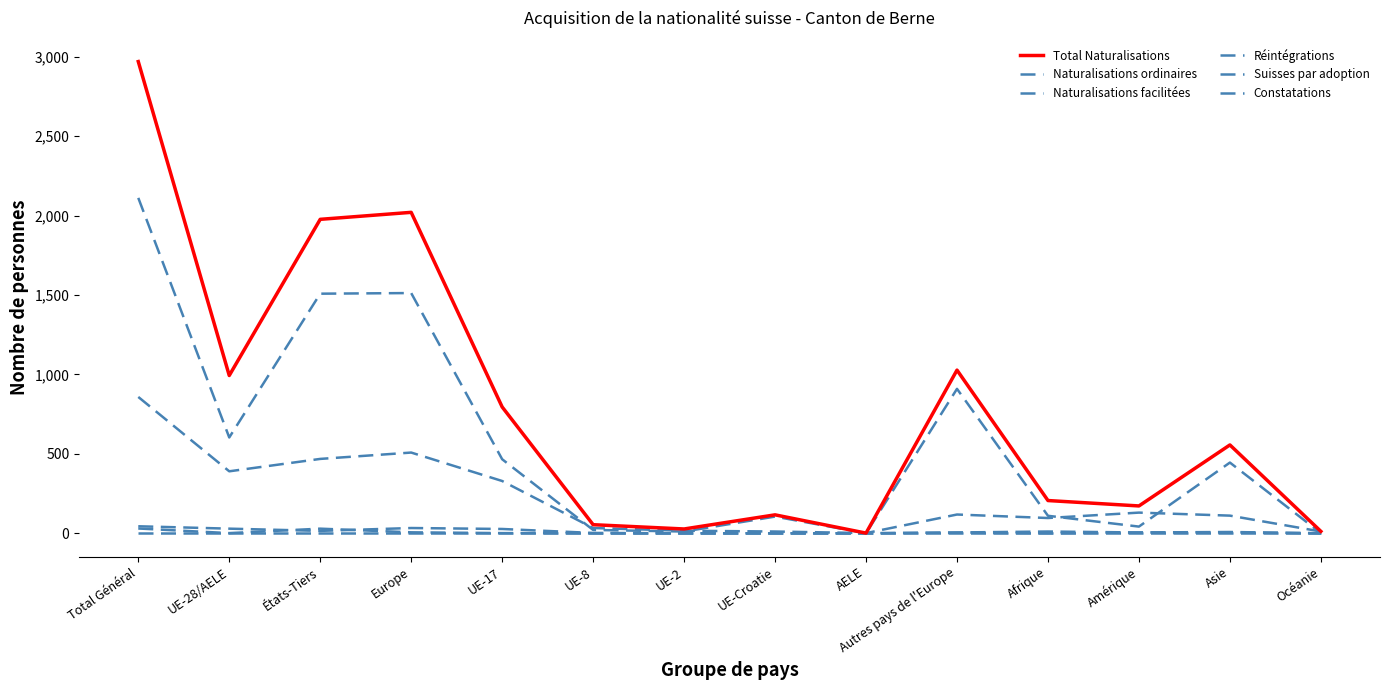

Does the chart display data point markers on the line(s)?

No